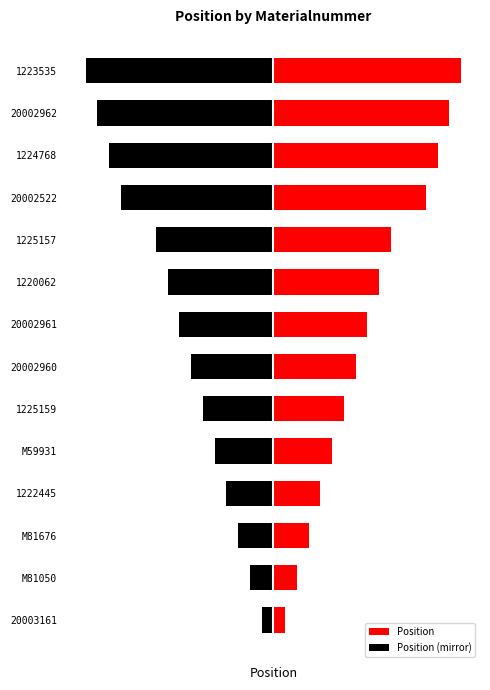

What is the average value of the Position (mirror) series?

-8